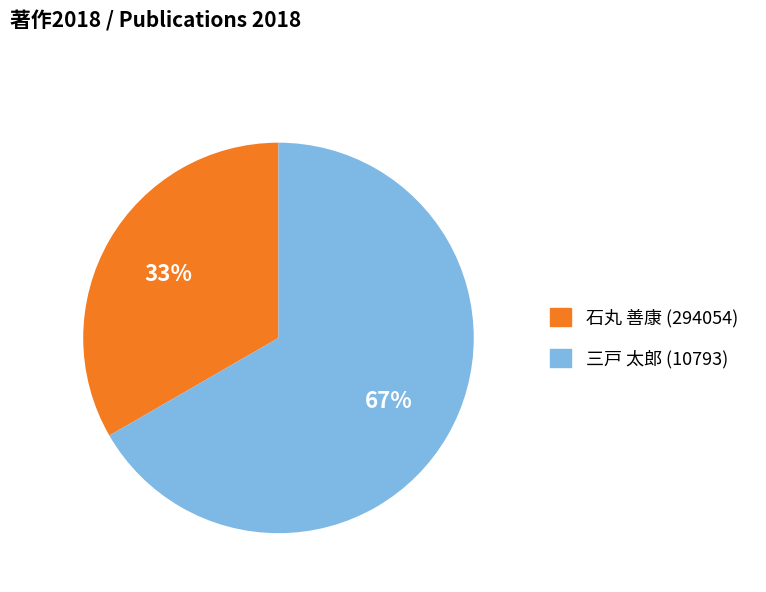

The 石丸 善康 (294054) slice represents 22% of the pie. True or false?

False